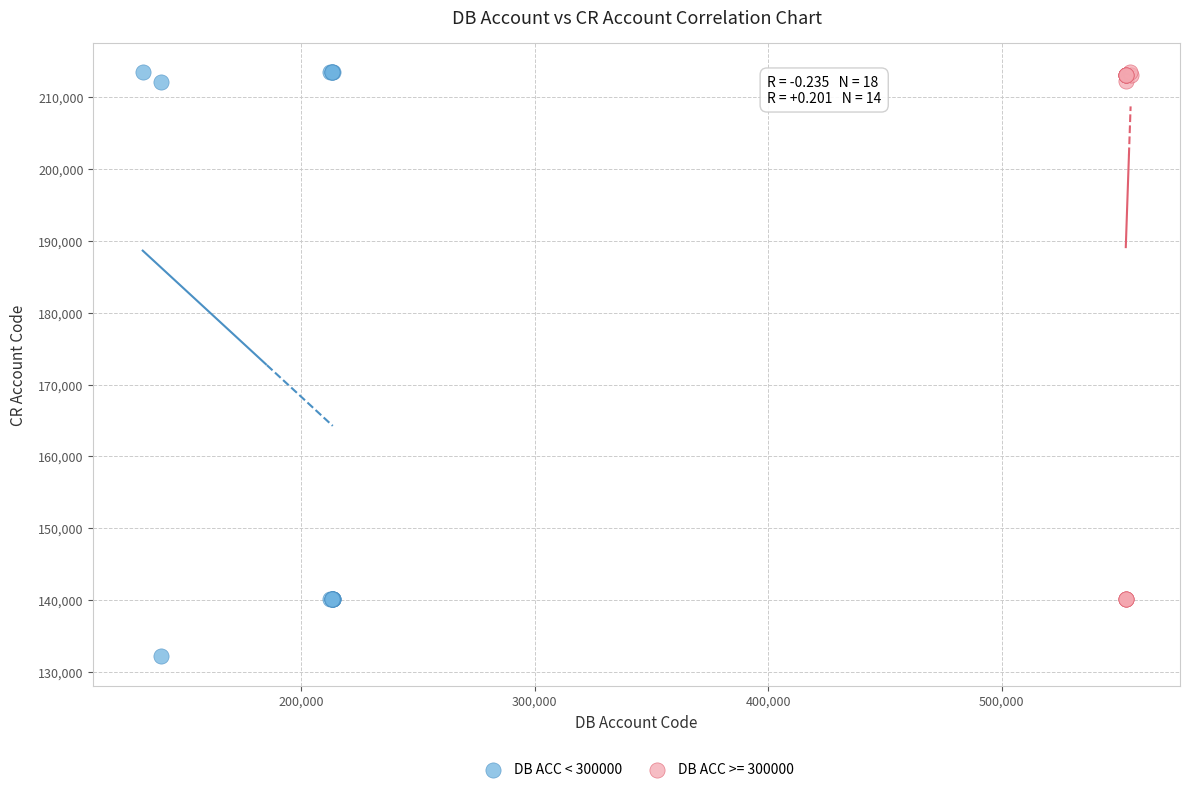

Which series reaches the minimum Y coordinate?

DB ACC < 300000